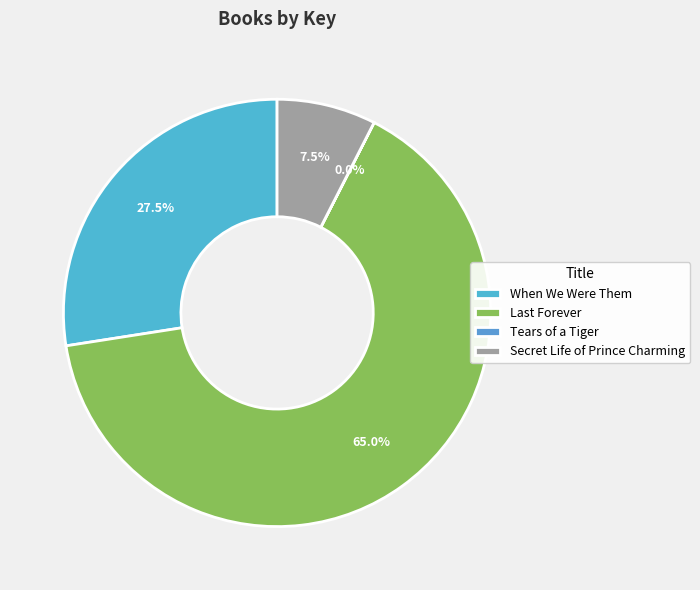

True or false: Secret Life of Prince Charming accounts for 7% of the total.

True